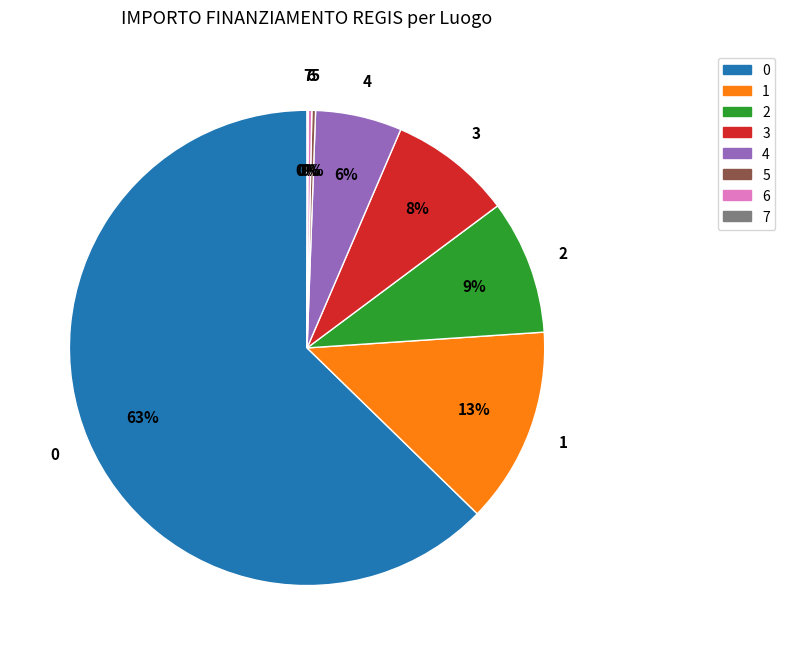

Does any single category account for the majority?

Yes